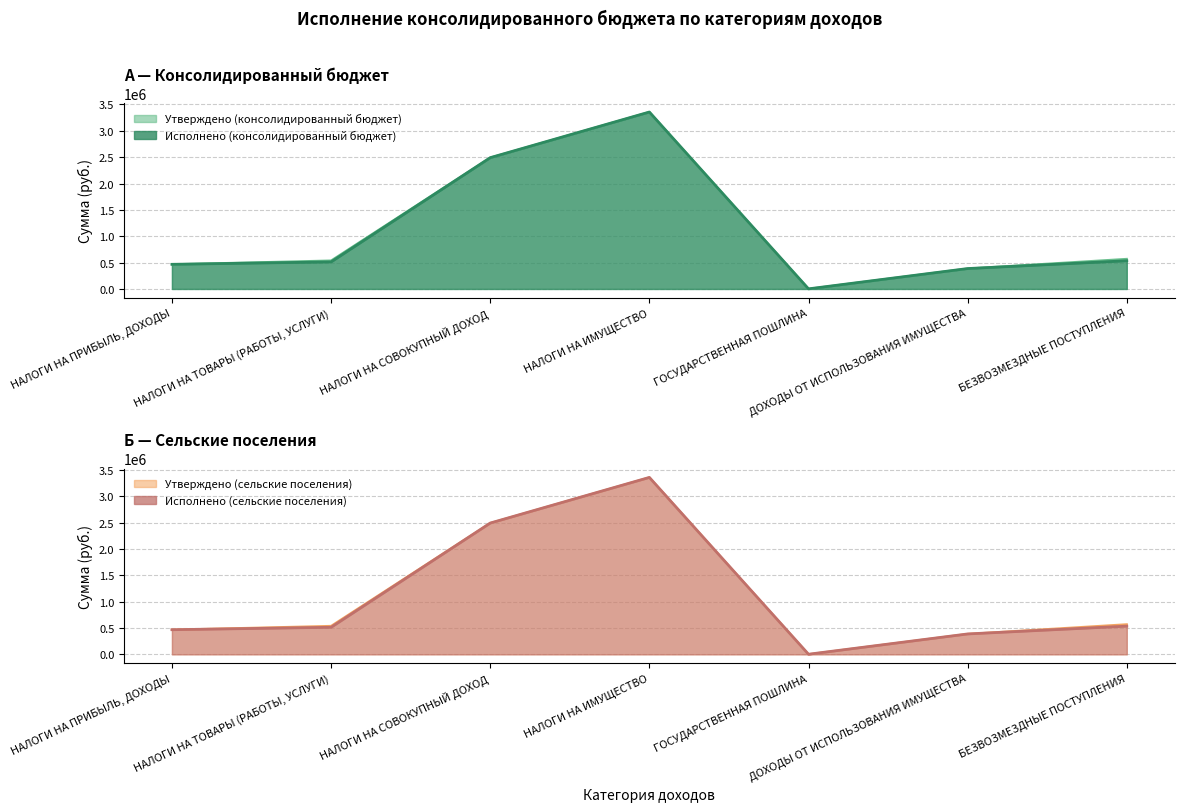

How many data points does each series have?

7